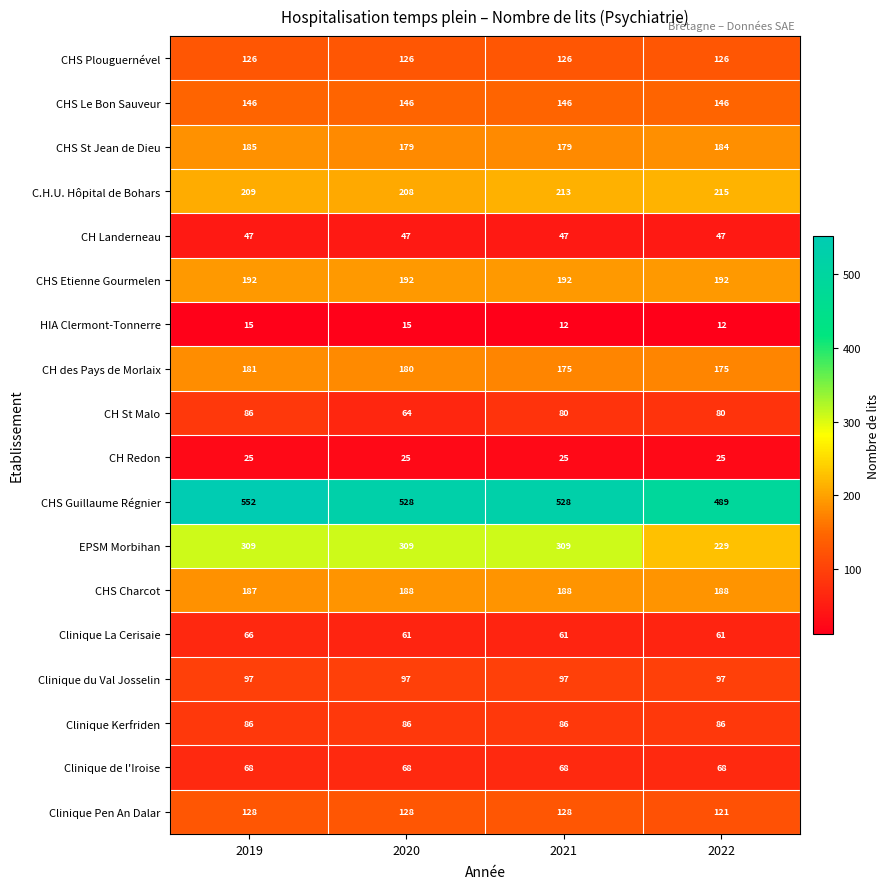

What is the maximum value for Clinique Kerfriden?

86